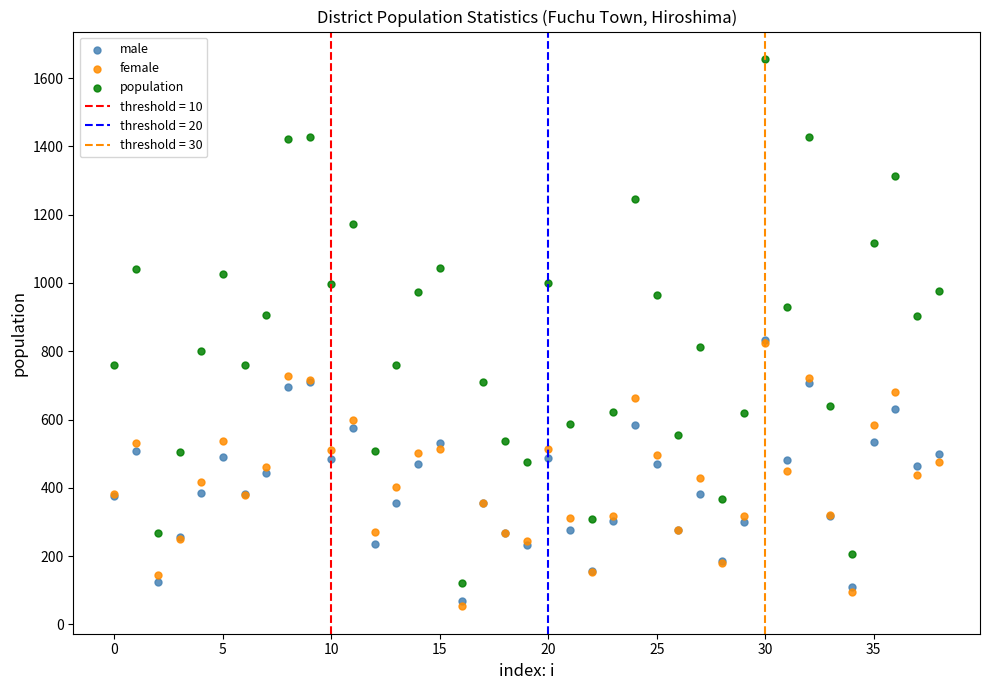

Which series contains the lowest Y value?

female